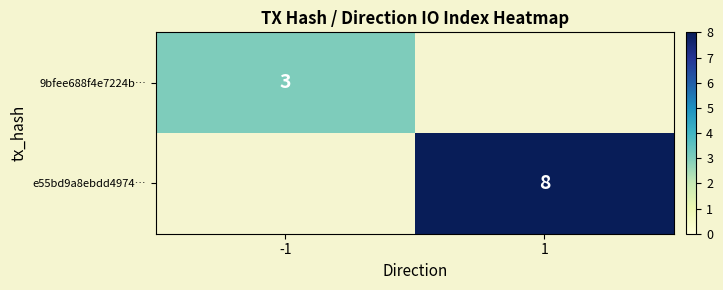

The value of e55bd9a8ebdd4974… at 1 is 8. True or false?

True